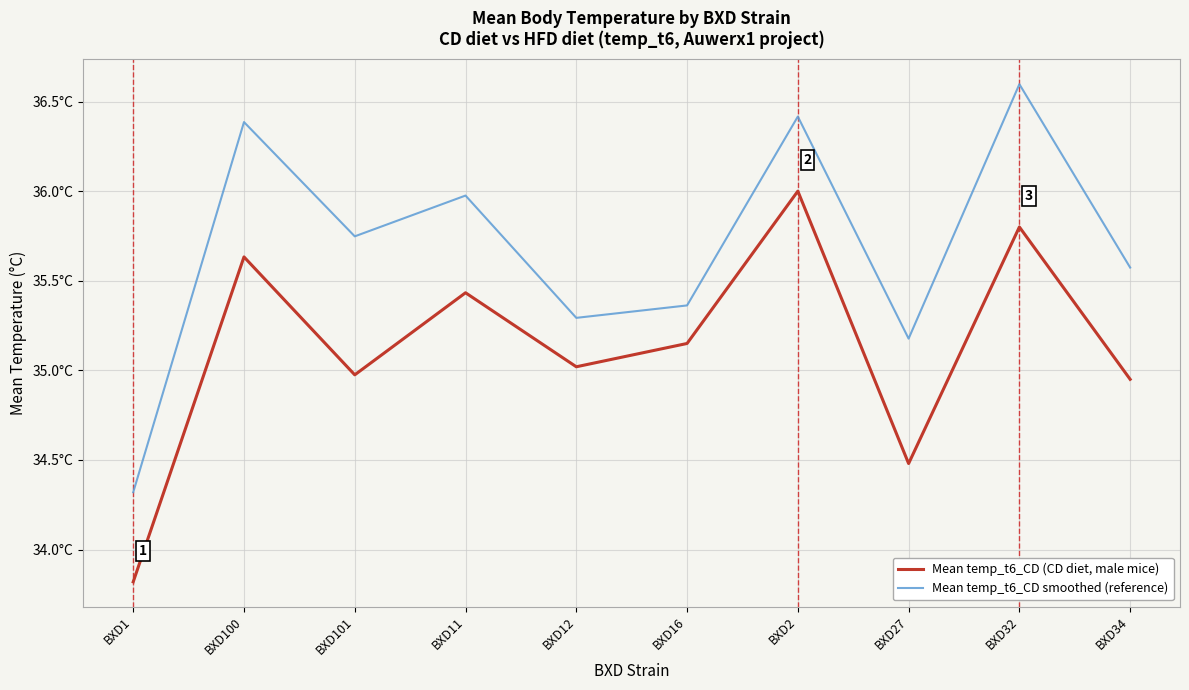

What is the total value across all series at BXD1?

68.1